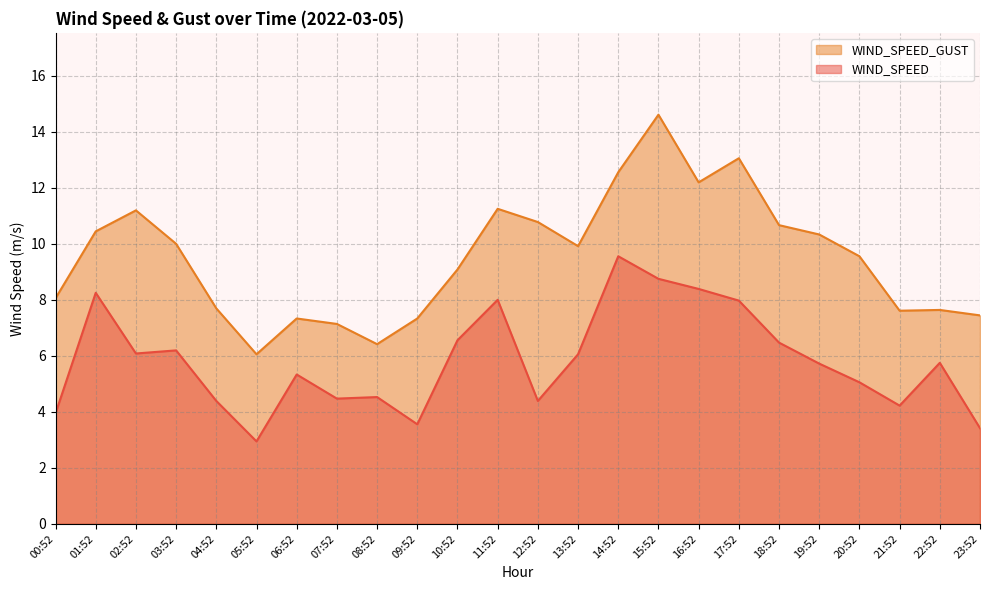

The value of WIND_SPEED at 22:52 is 8.3. True or false?

False